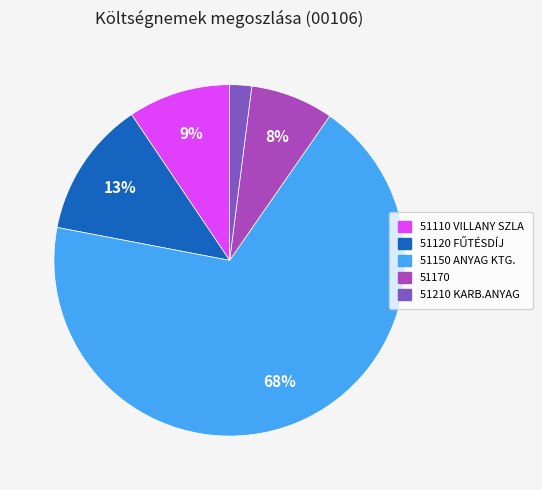

Which category accounts for the majority?

51150 ANYAG KTG.